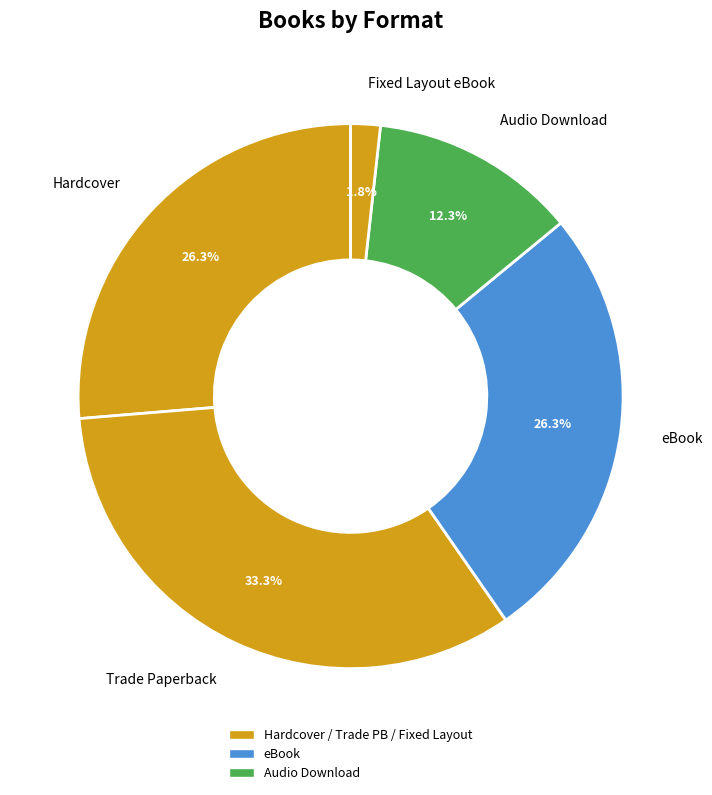

Is Audio Download the majority of the pie?

No